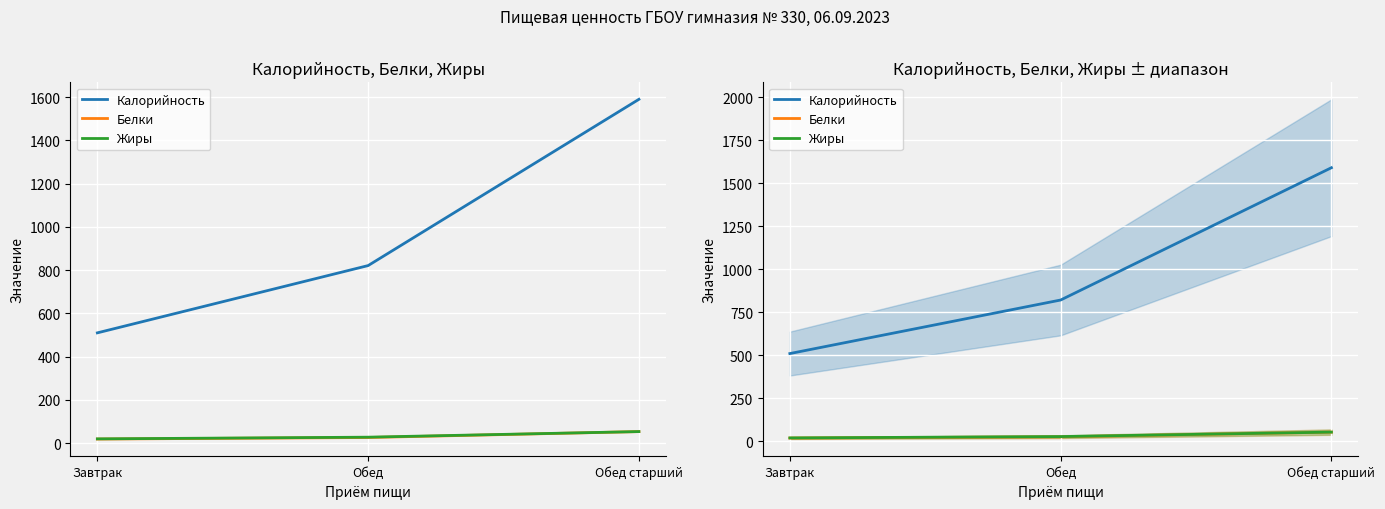

Which category has the highest value in the Калорийность series?

Обед старший